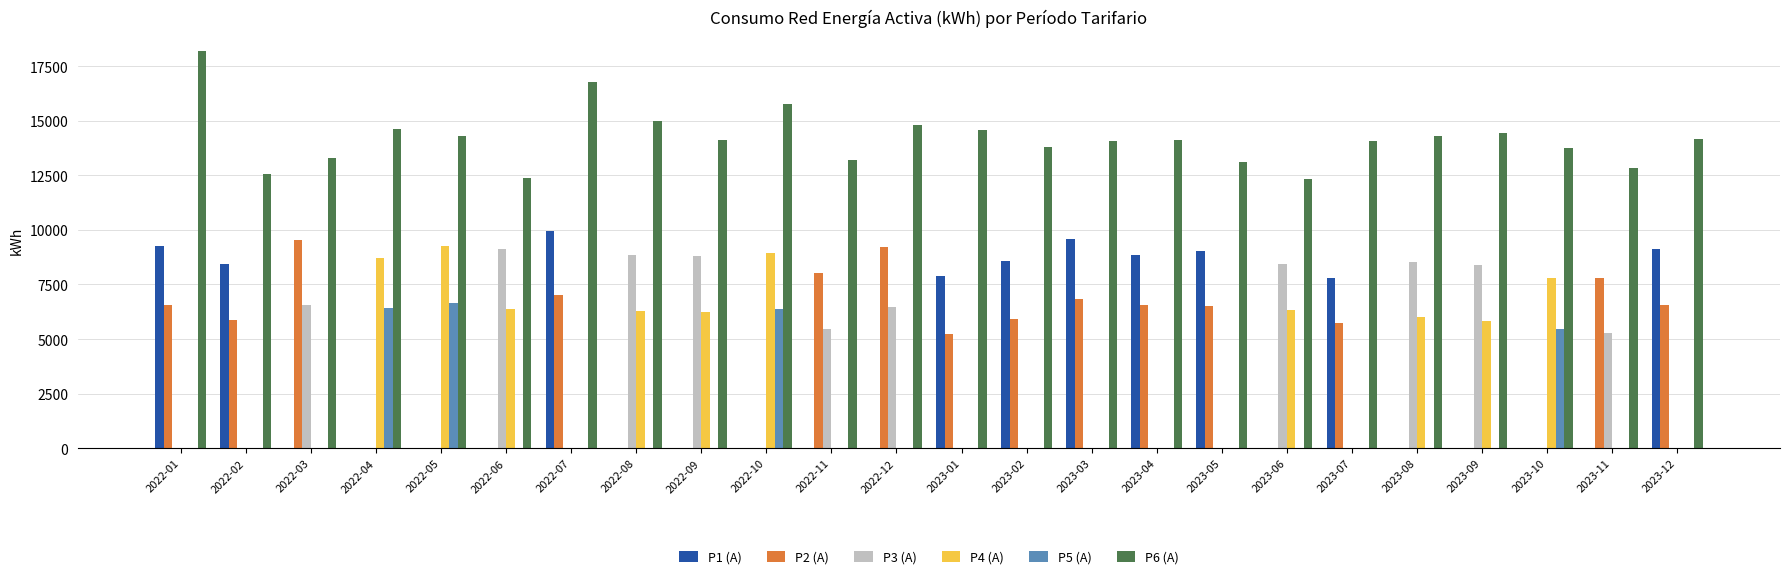

What is the approximate value of P1 (A) at 2023-05, to the nearest 50?

9000